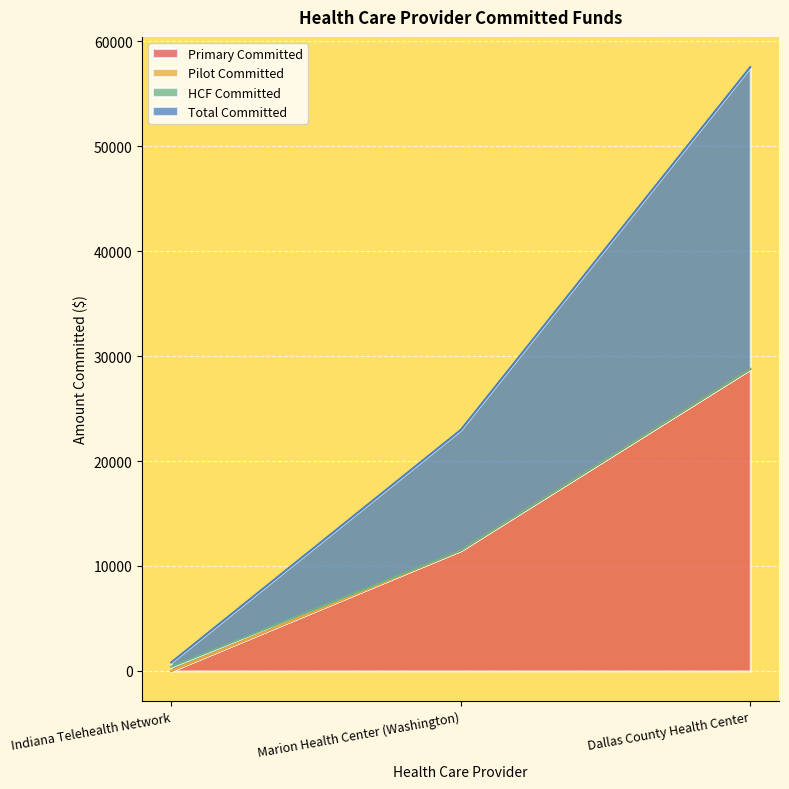

What is the highest value of the Primary Committed series?

28764